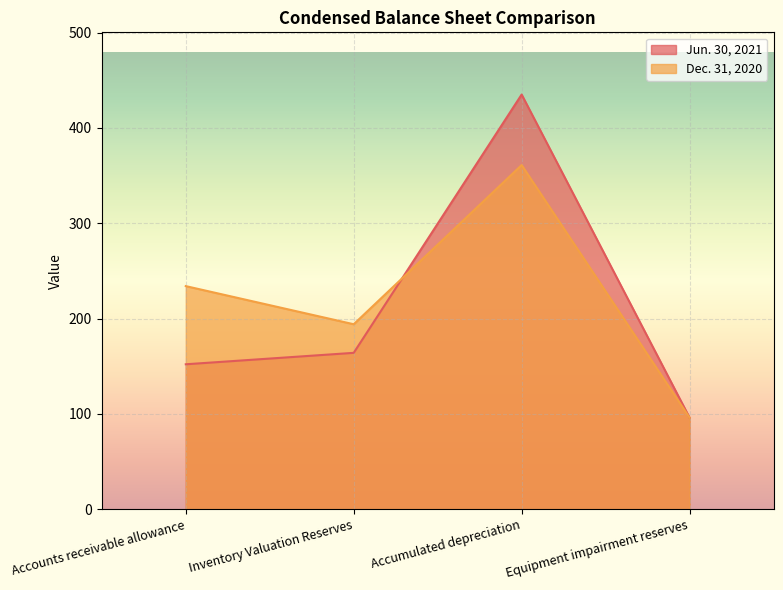

Which has a higher value, Equipment impairment reserves or Accumulated depreciation?

Accumulated depreciation